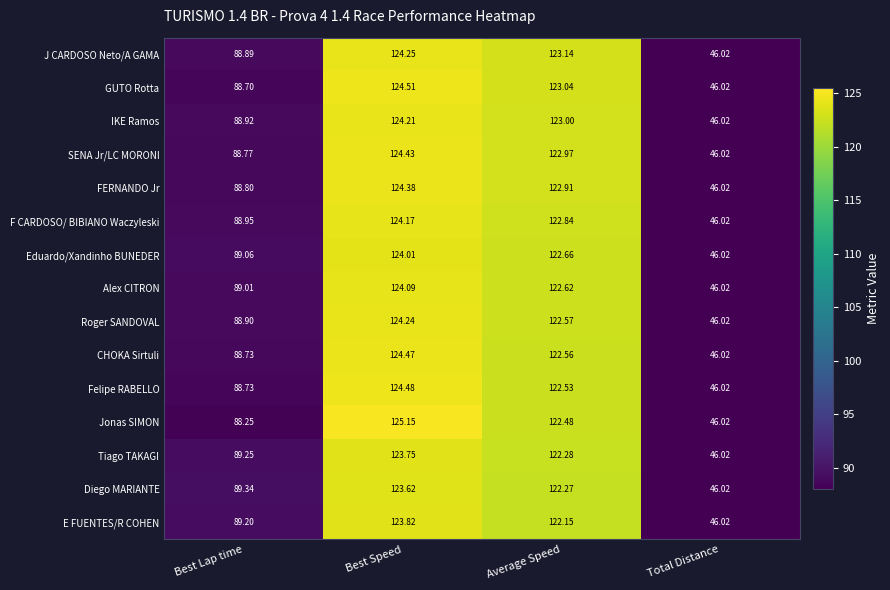

Which category has the highest value across all series?

Best Speed